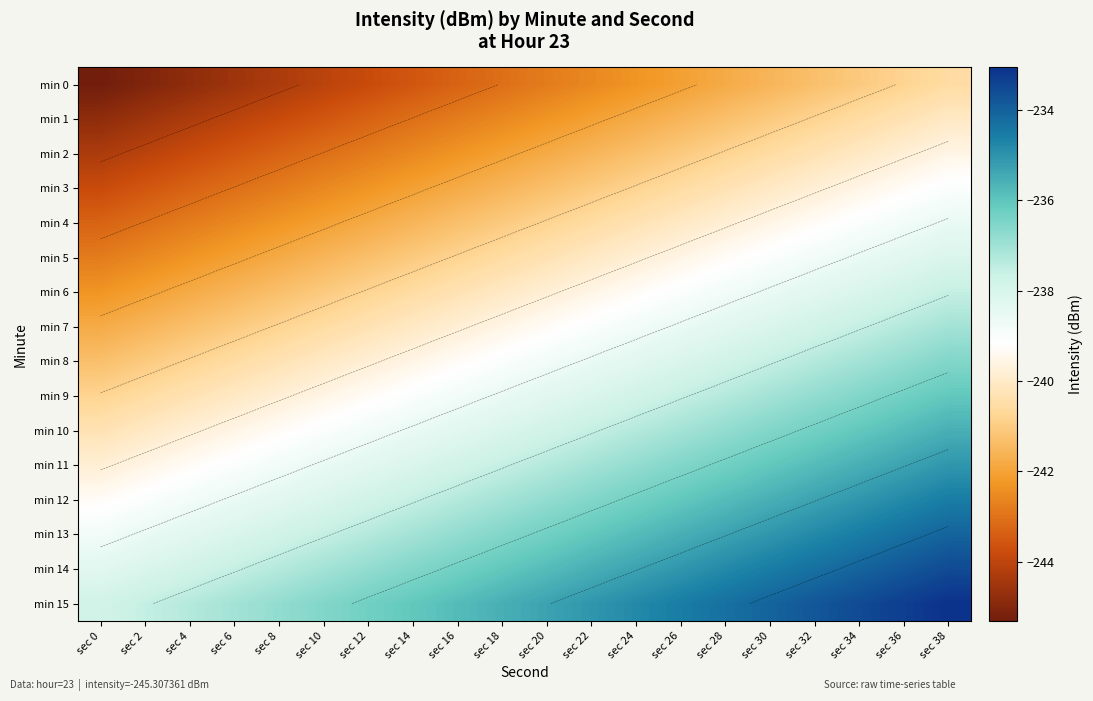

Read the min 11 value at sec 12.

-238.3